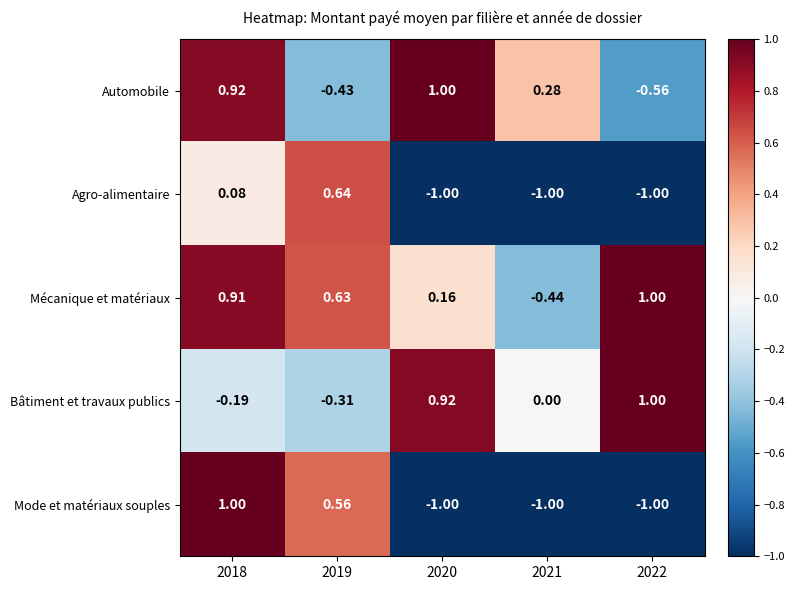

What is the maximum value shown in the chart?

1.0